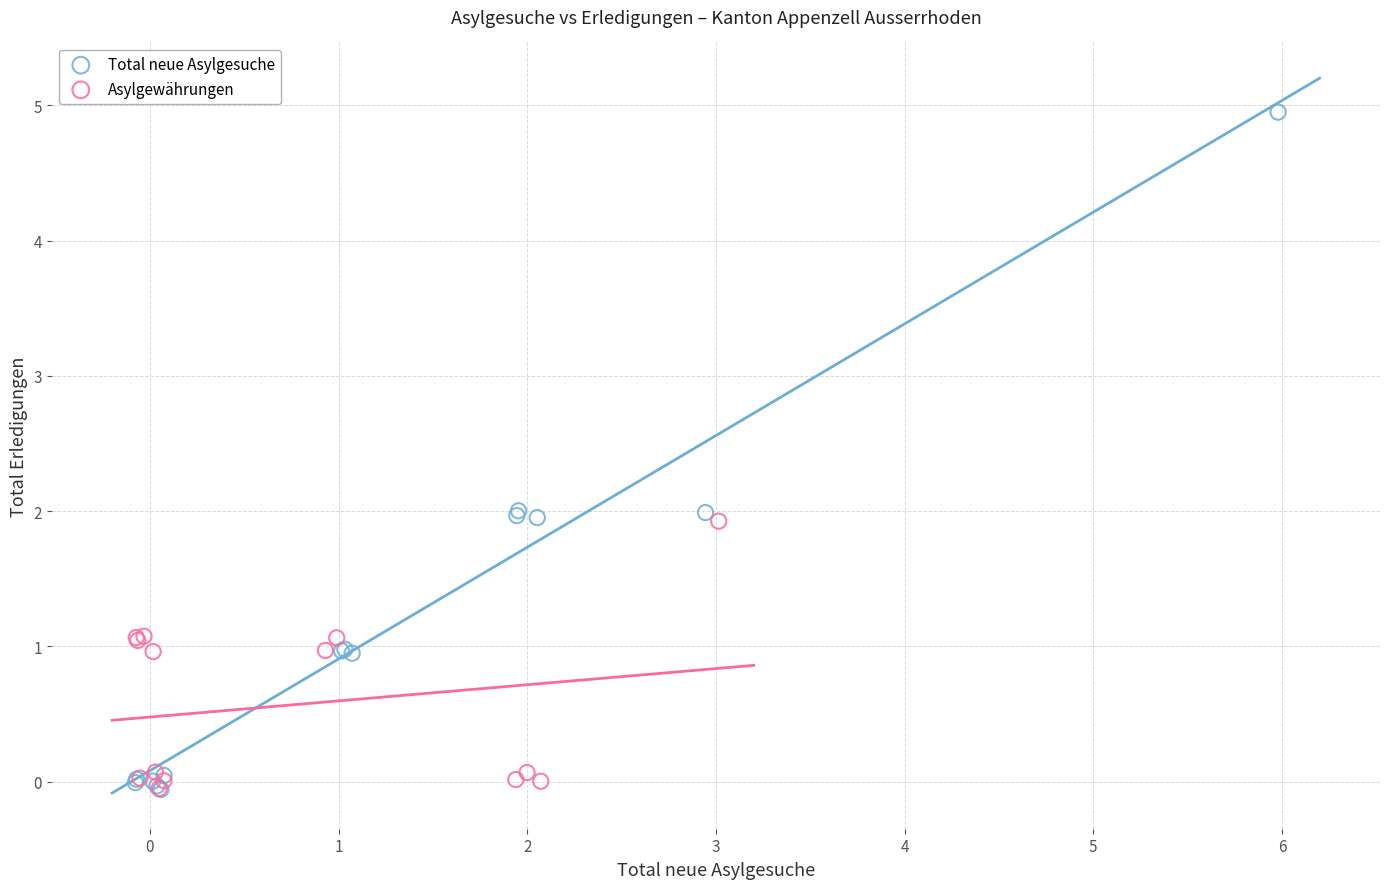

Which series has the largest Y range (max minus min)?

Total neue Asylgesuche